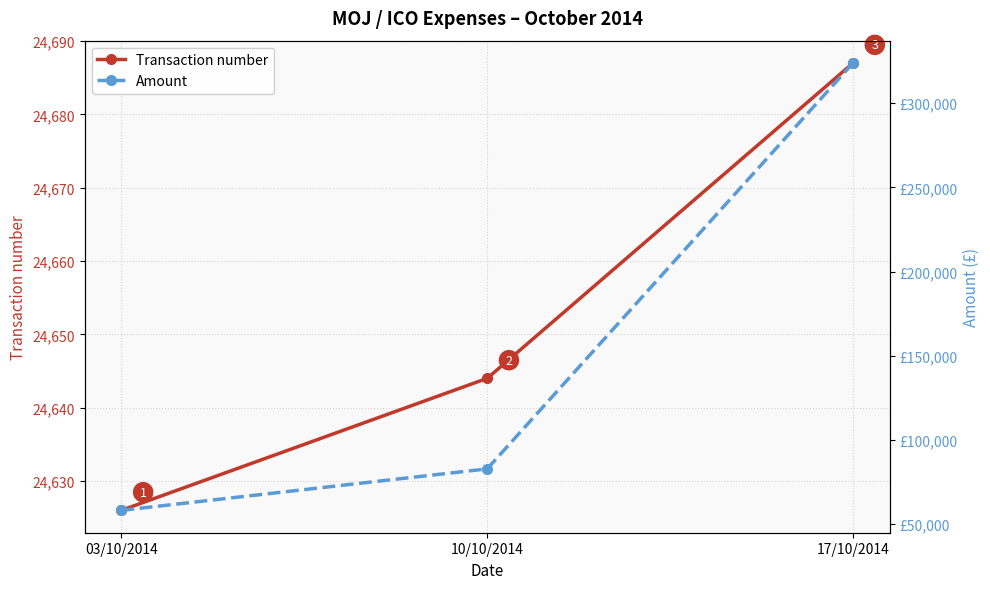

What is the approximate value of Transaction number at 10/10/2014?

24644